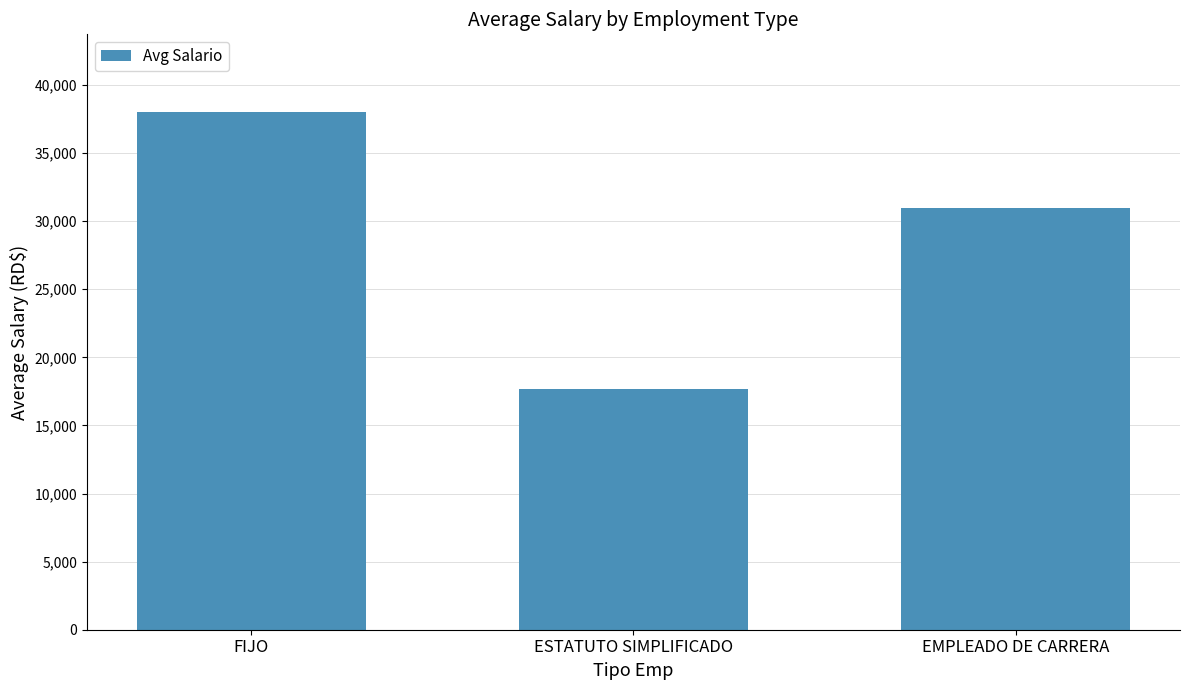

What is the ratio of the value at ESTATUTO SIMPLIFICADO to the value at EMPLEADO DE CARRERA?

0.6